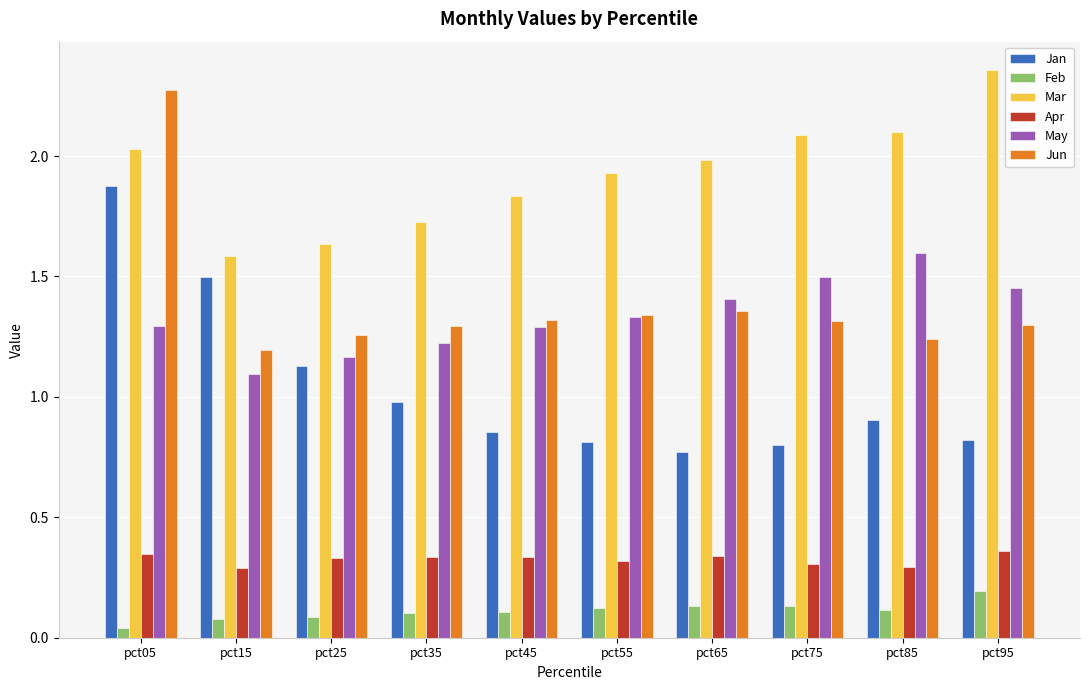

What is the total value across all series at pct75?

6.1